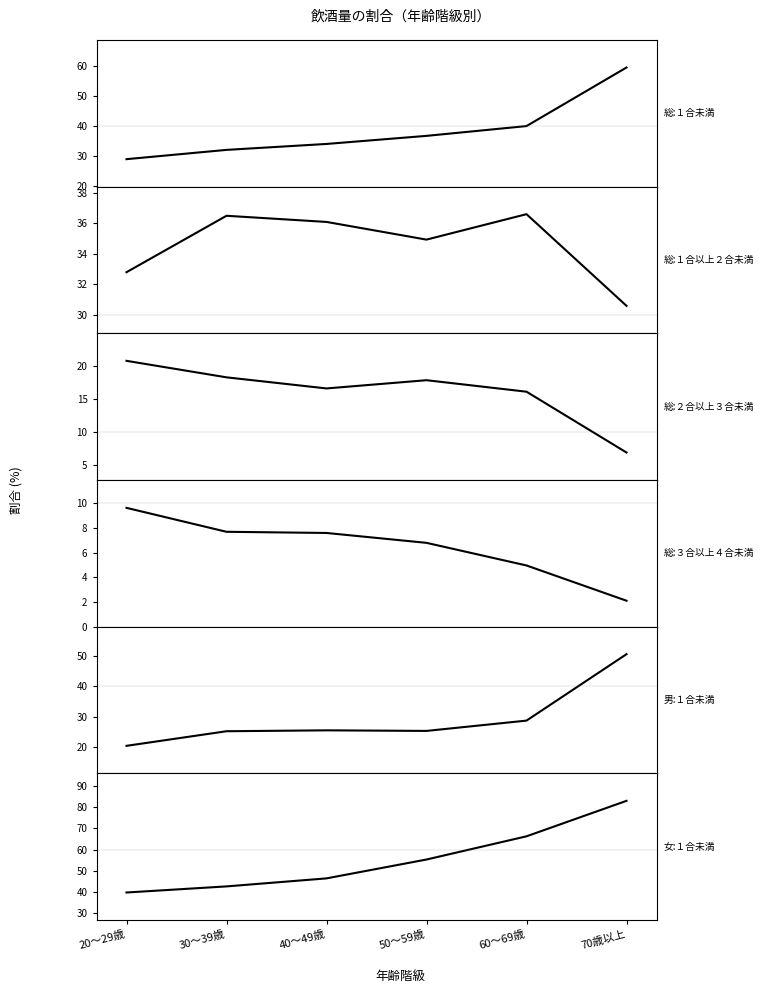

Reading left to right, transcribe all the data shown in this chart.

総数_１合未満: 29.1	32.2	34.1	36.8	40.1	59.6
総数_１合以上２合未満: 32.8	36.5	36.1	34.9	36.6	30.6
総数_２合以上３合未満: 20.8	18.3	16.6	17.8	16.1	6.9
総数_３合以上４合未満: 9.6	7.7	7.6	6.8	5.0	2.1
男性_１合未満: 20.5	25.3	25.6	25.4	28.8	50.5
女性_１合未満: 39.8	42.7	46.4	55.3	66.2	82.9